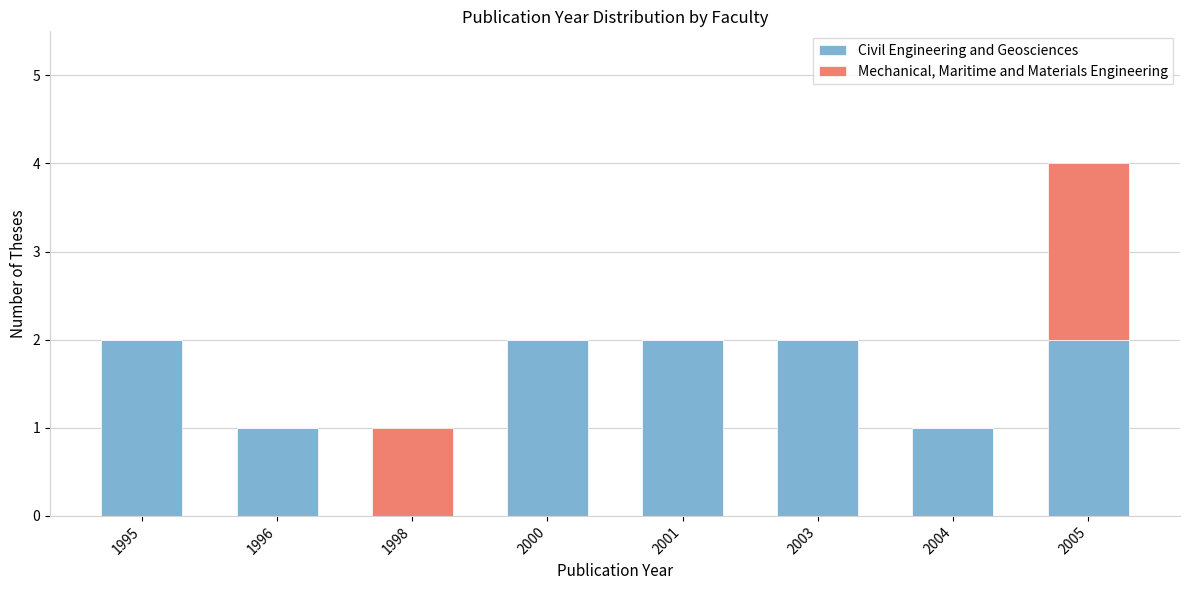

At which category is the sum across all series the highest?

2005